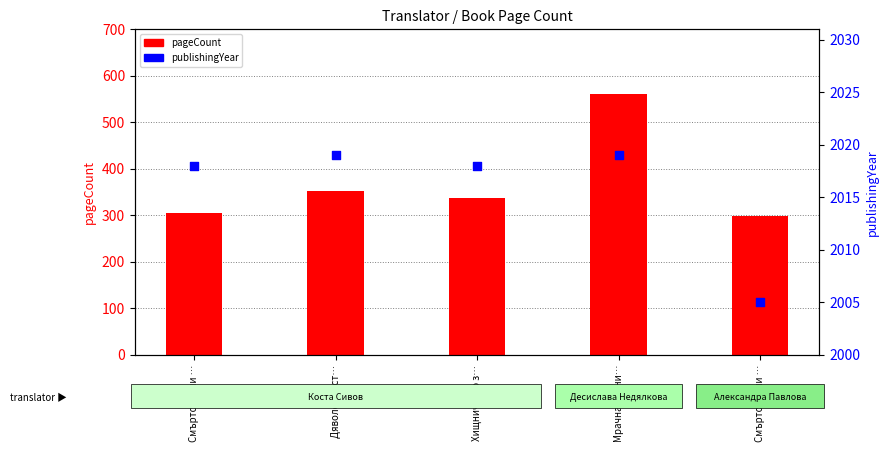

What is the total value across all series at Хищническо з…?

2354